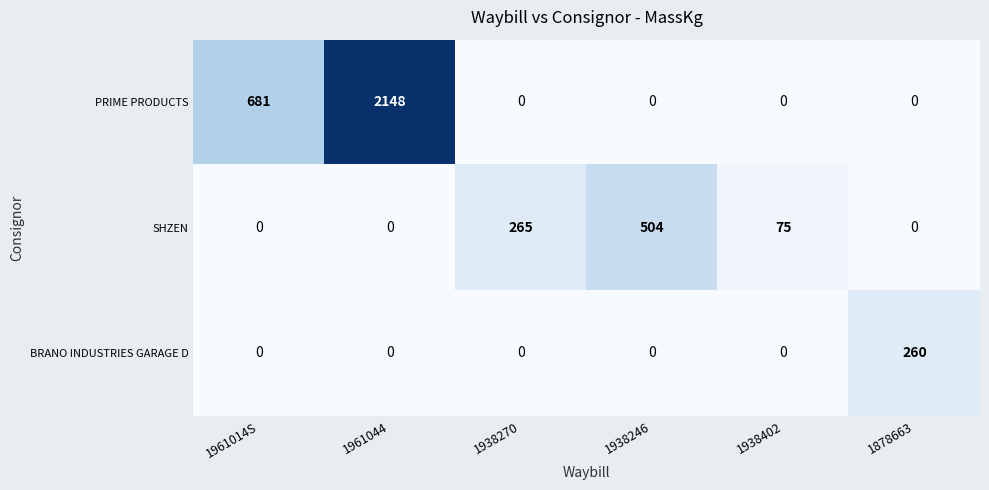

The value of BRANO INDUSTRIES GARAGE D at 1878663 is 260. True or false?

True